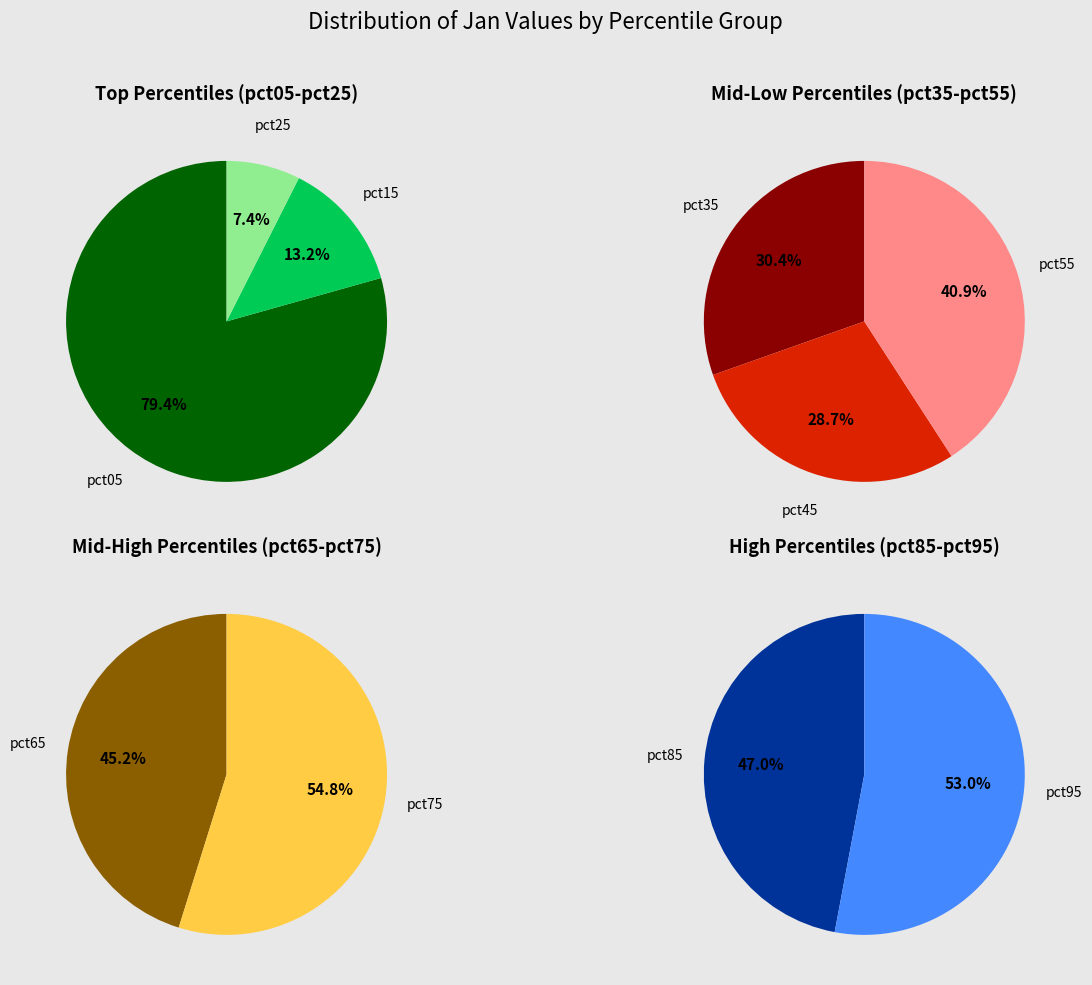

Is it true that pct35 is 17% of the pie?

False